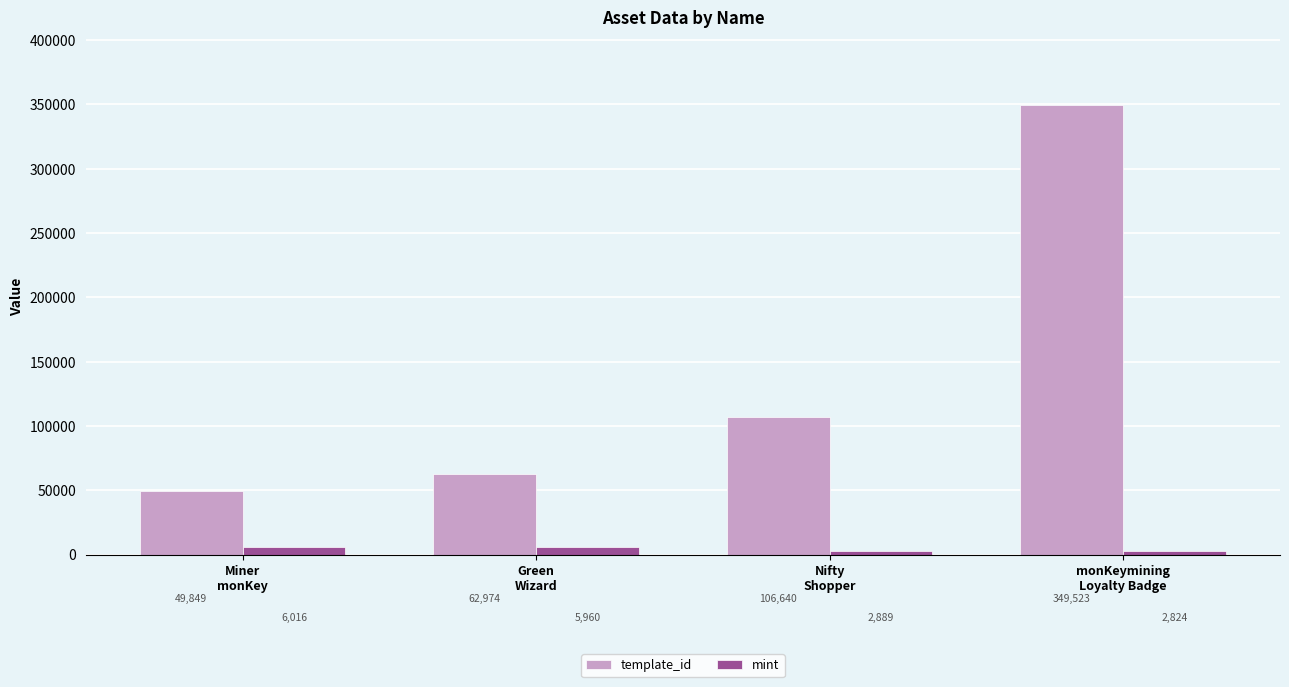

What is the sum of all template_id values?

568986